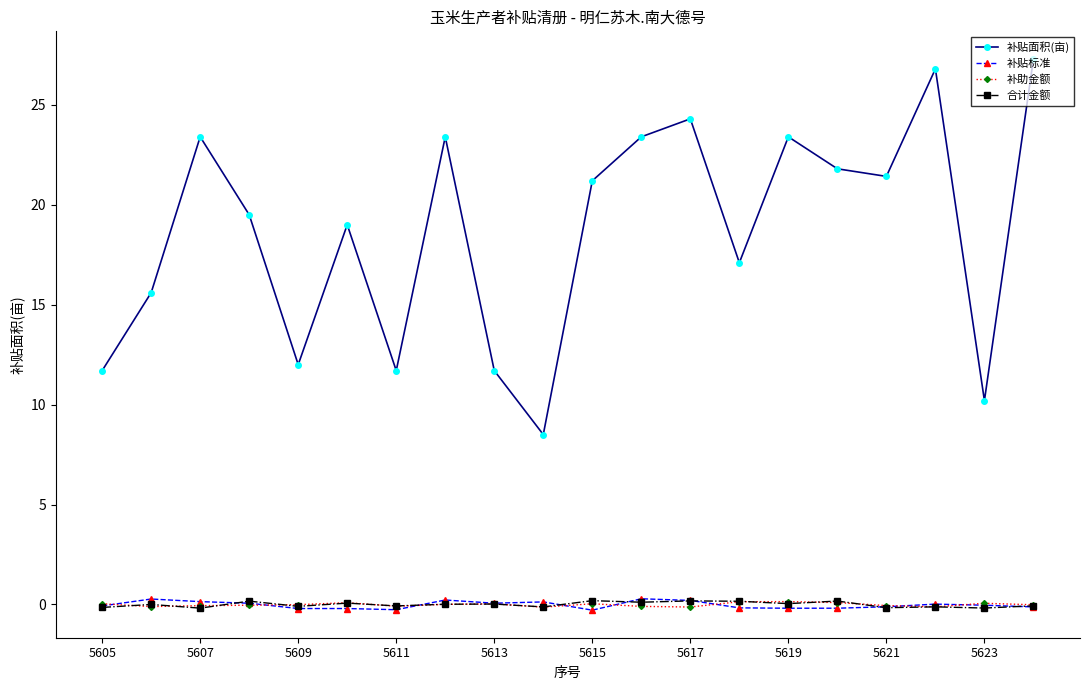

Which series has the largest total across all categories?

补贴面积(亩)